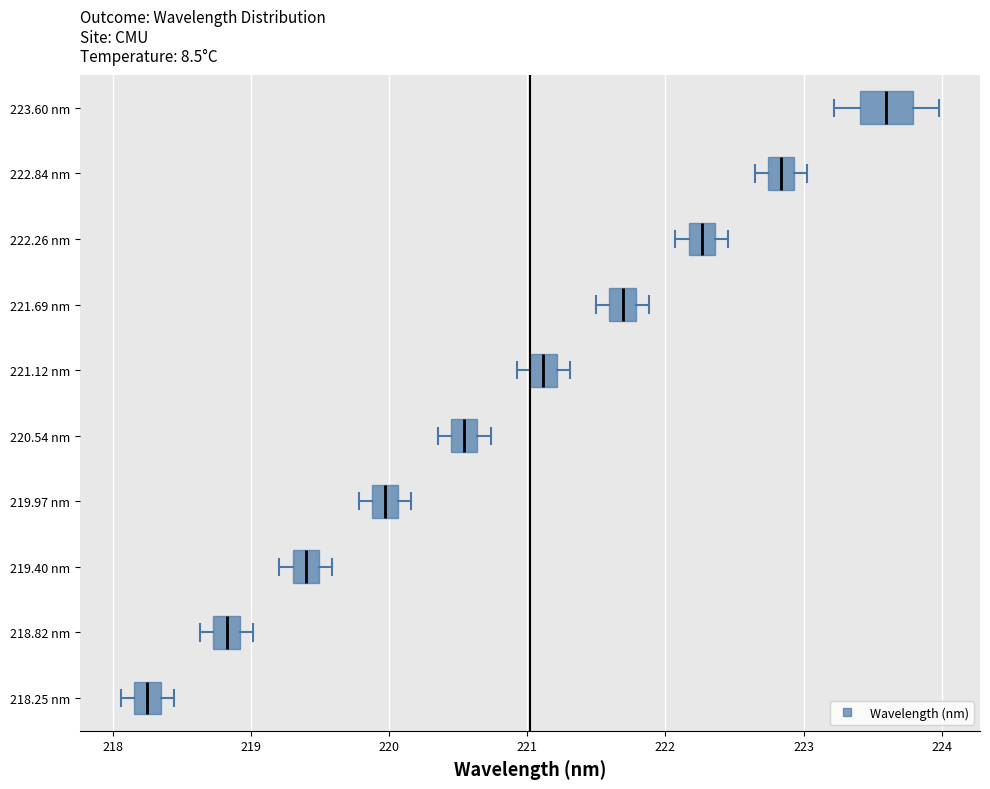

Which box is the widest, from its left edge to its right edge?

223.60 nm